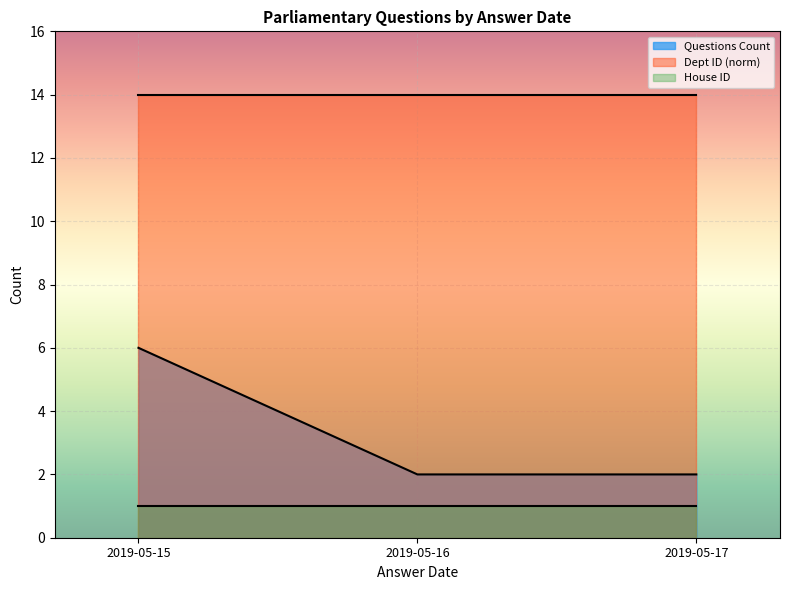

What is the highest value of the Dept ID (norm) series?

14